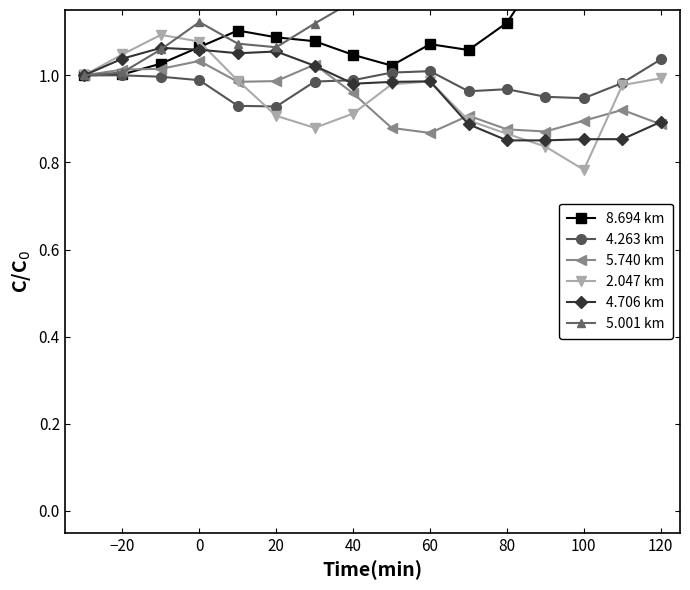

How many lines are shown in the chart?

6